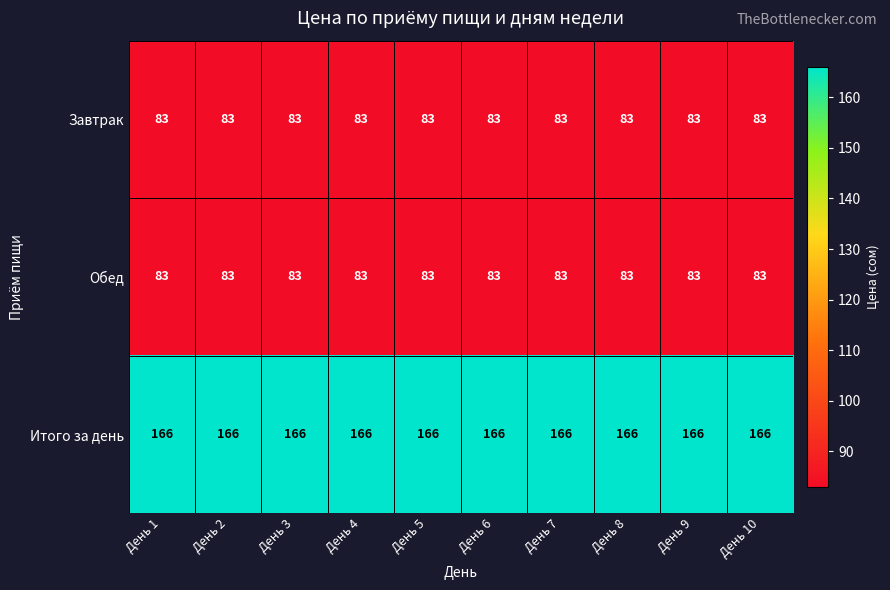

What is the approximate value of Итого за день at День 9?

166